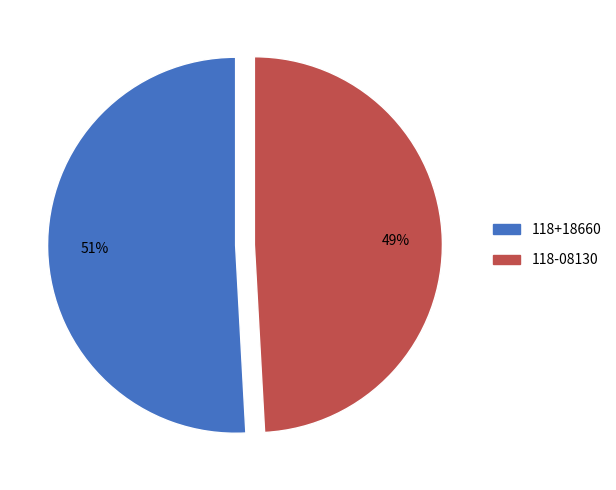

Count the number of slices in the pie.

2